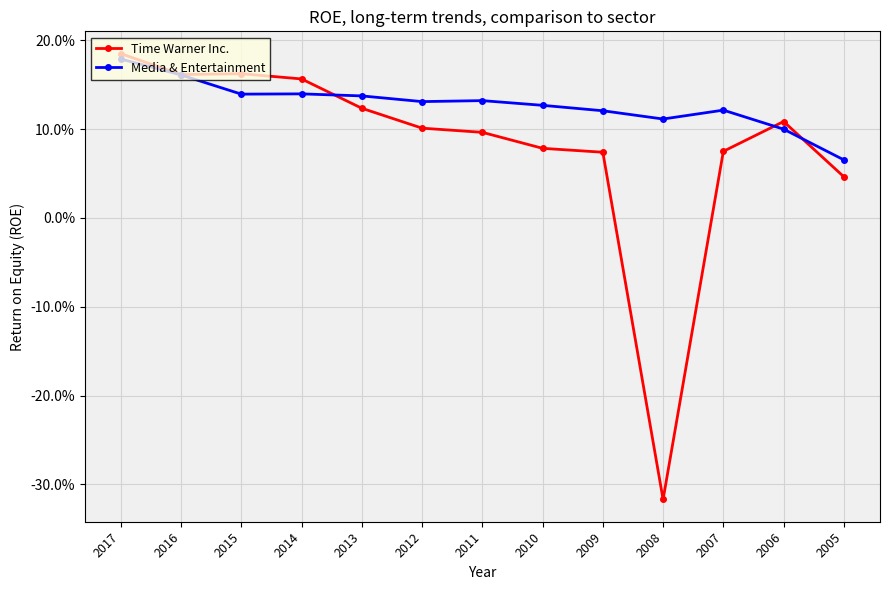

Between which two adjacent categories do Media & Entertainment and Time Warner Inc. first intersect?

2014 and 2013